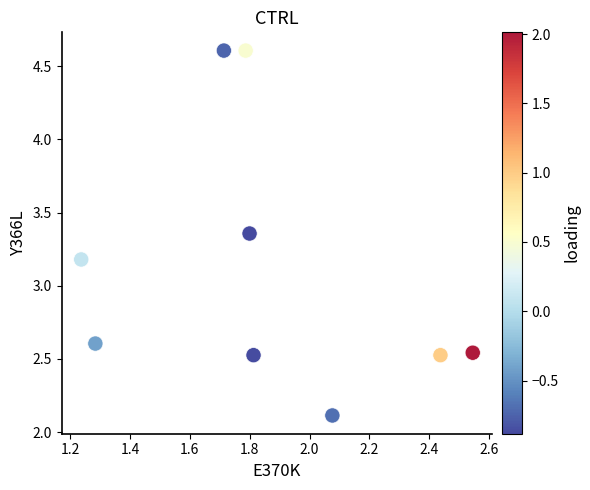

What Y value in the scatter plot is closest to 3?

3.2